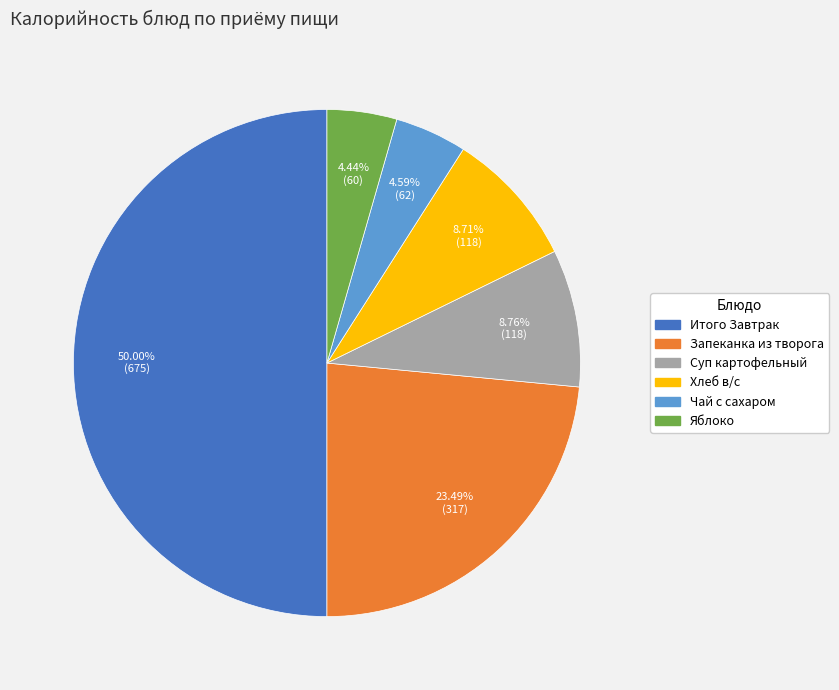

Does Суп картофельный account for over 50% of the chart?

No